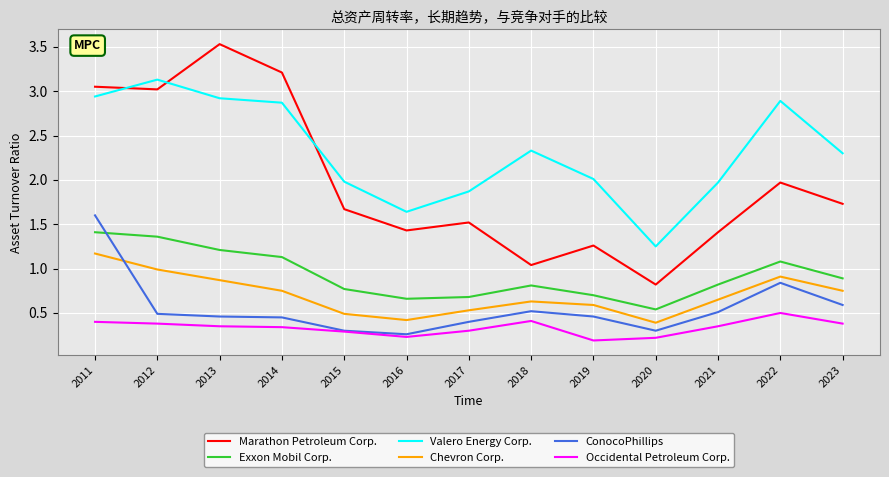

True or false: Exxon Mobil Corp. has a value of 1.1 at 2014.

True